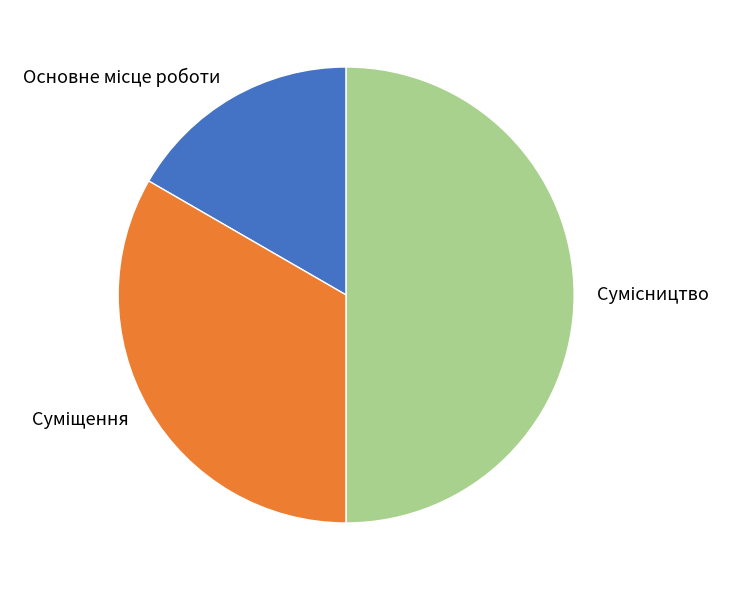

What is the change in value from Суміщення to Сумісництво?

+1